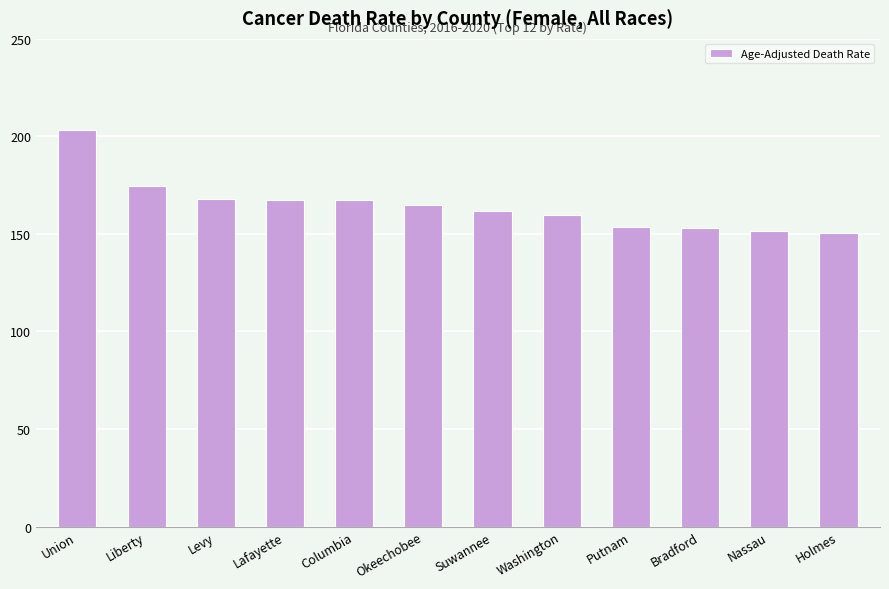

What is the sum of the values at Washington and Okeechobee?

324.5